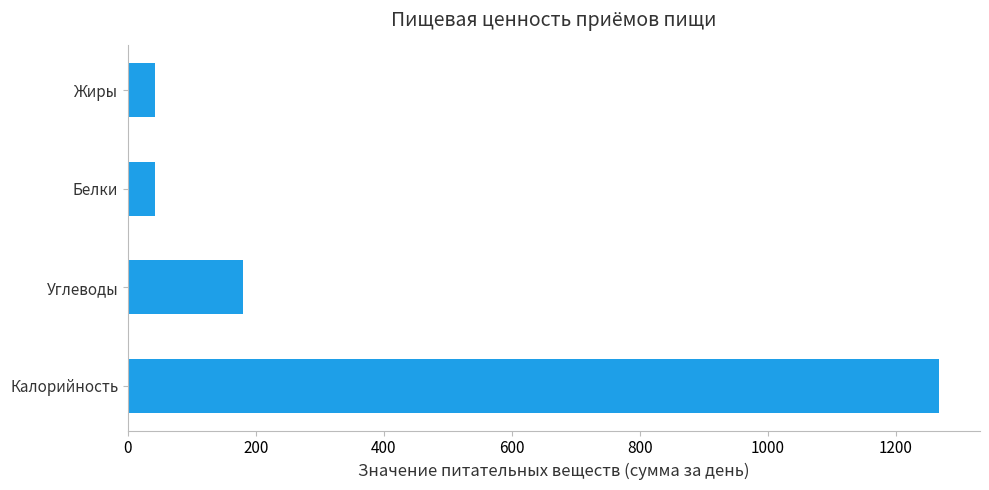

At which label is the value closest to 655?

Углеводы